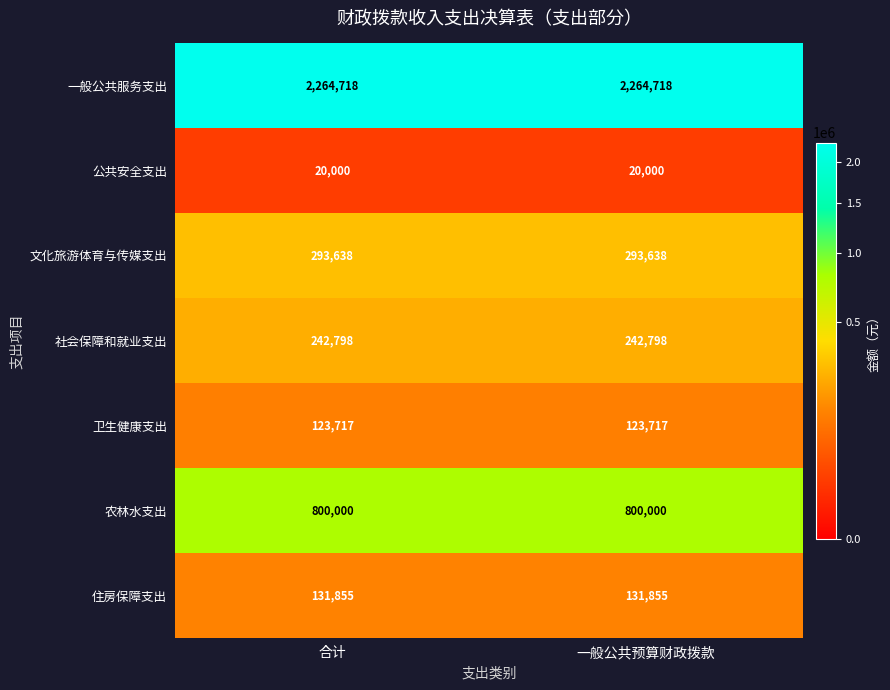

What is the minimum value shown in the chart?

20000